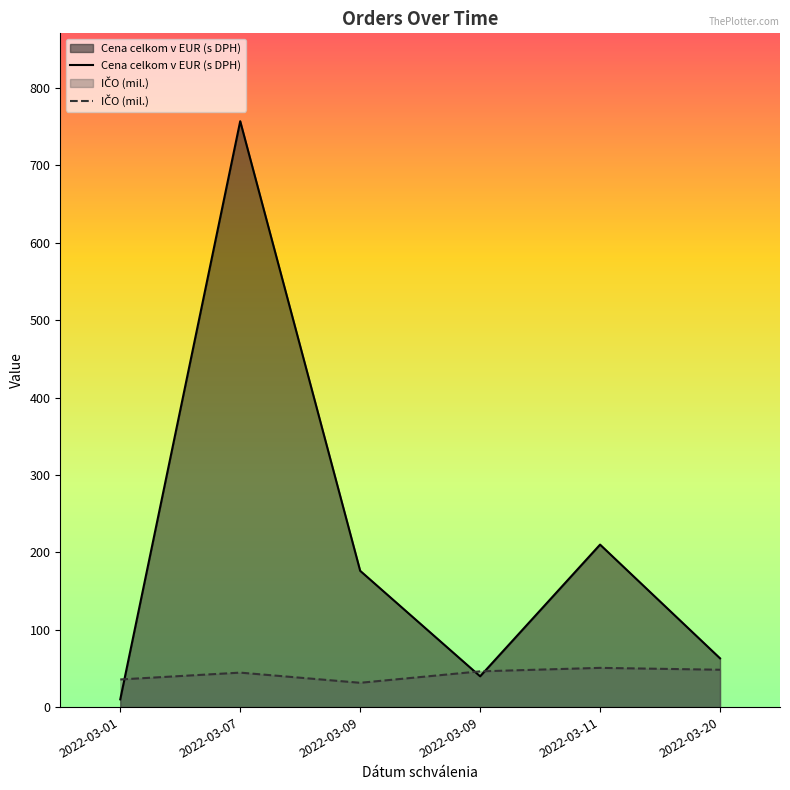

What is the total value across all series at 2022-03-11?

260.7